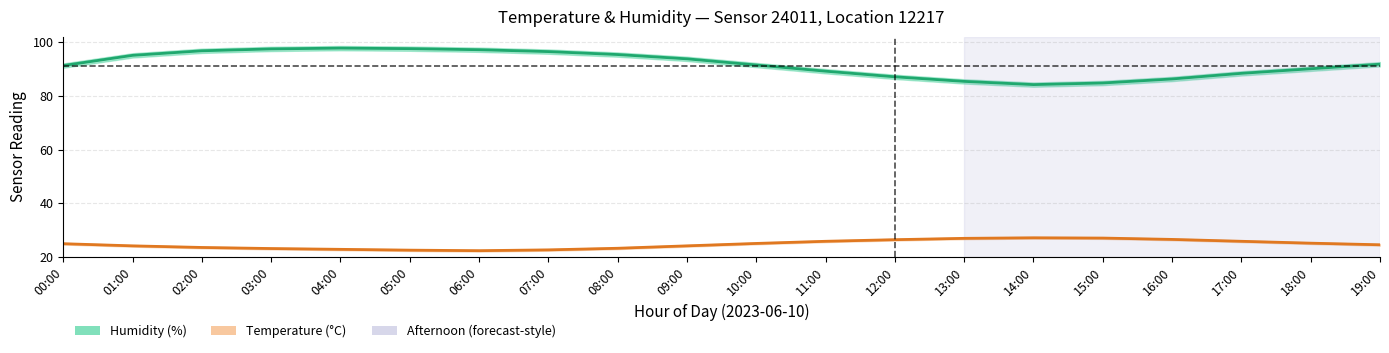

What is the spread (max minus min) of values at 07:00?

73.9